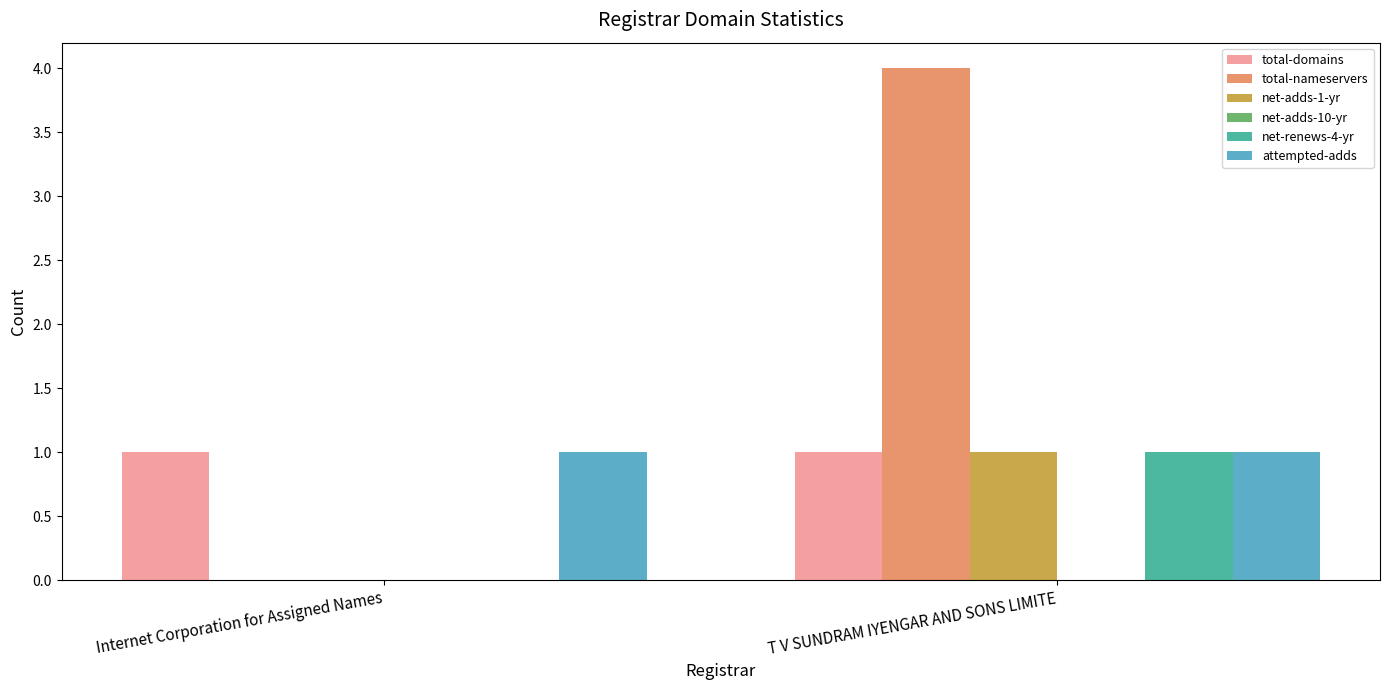

Which label corresponds to the largest value in the chart?

T V SUNDRAM IYENGAR AND SONS LIMITE